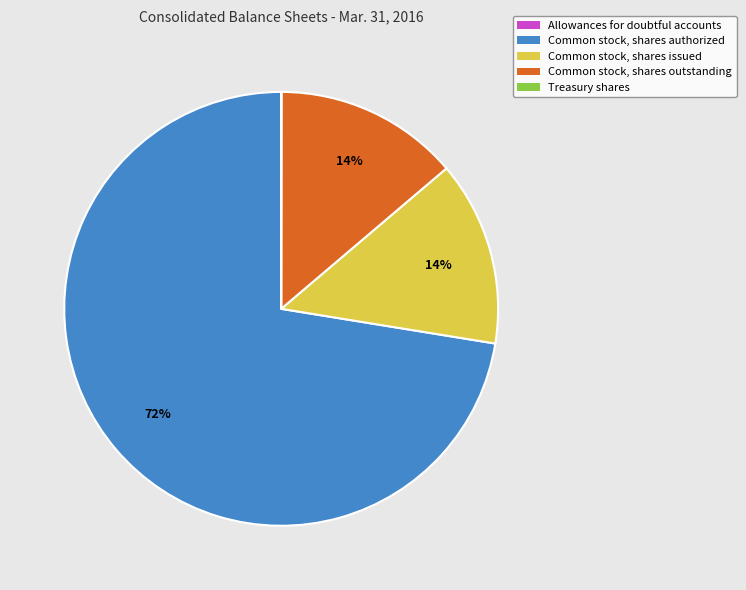

What is the ratio of the value at Common stock, shares issued to the value at Common stock, shares outstanding?

1.0